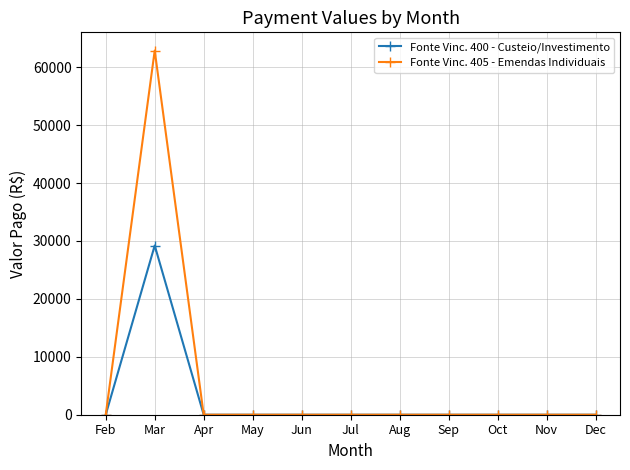

How many data points in Fonte Vinc. 400 - Custeio/Investimento are above 0?

1